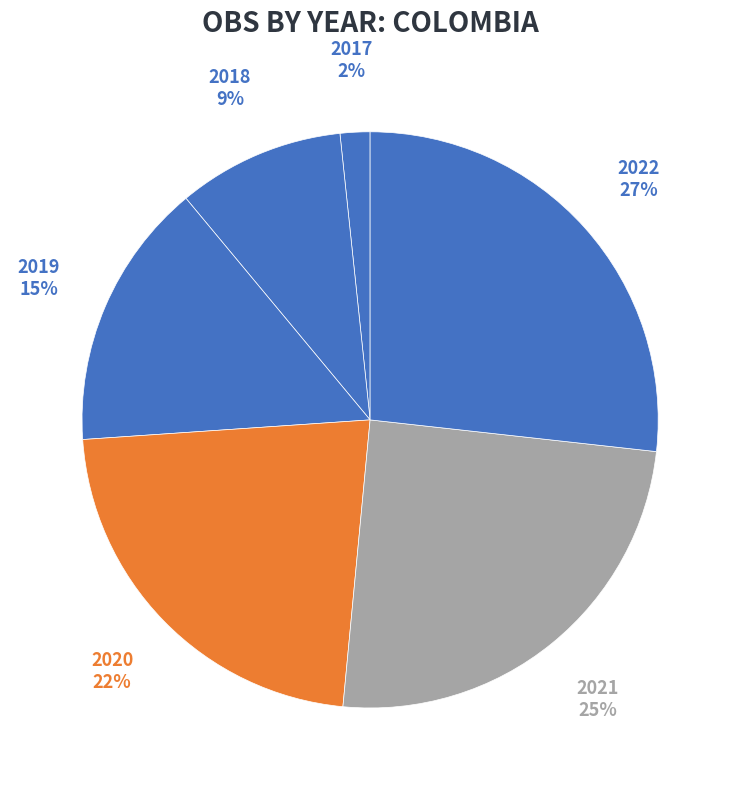

The 2017 slice represents 2% of the pie. True or false?

True